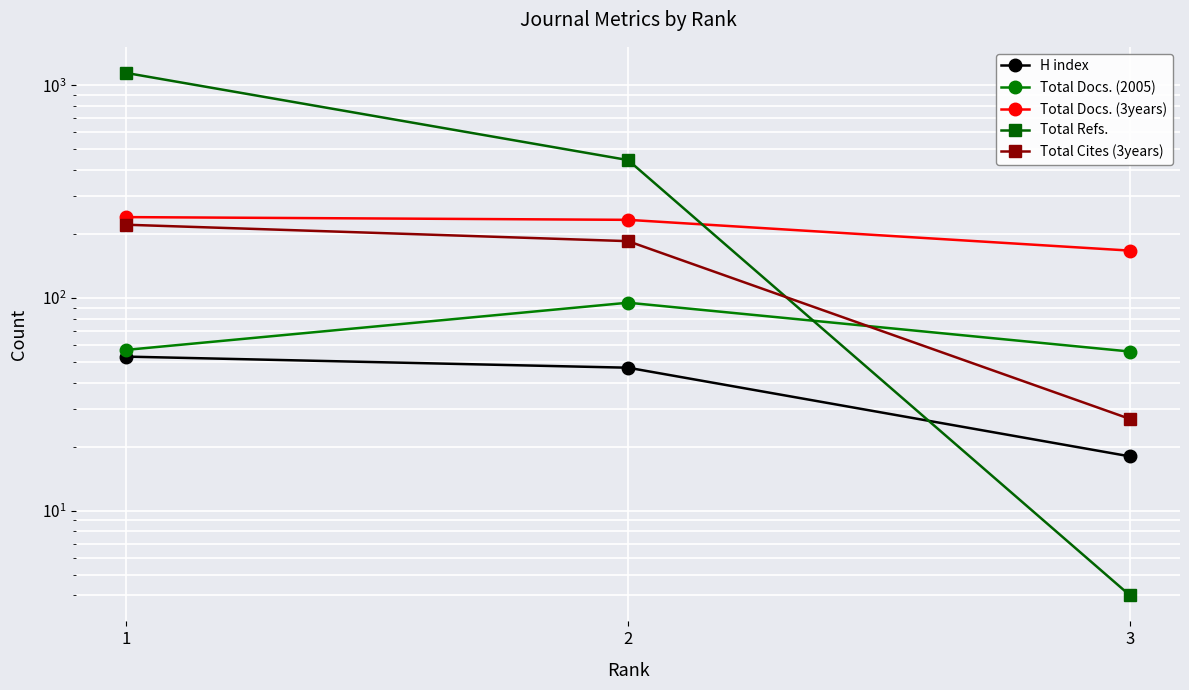

The value of H index at 1 is 53. True or false?

True